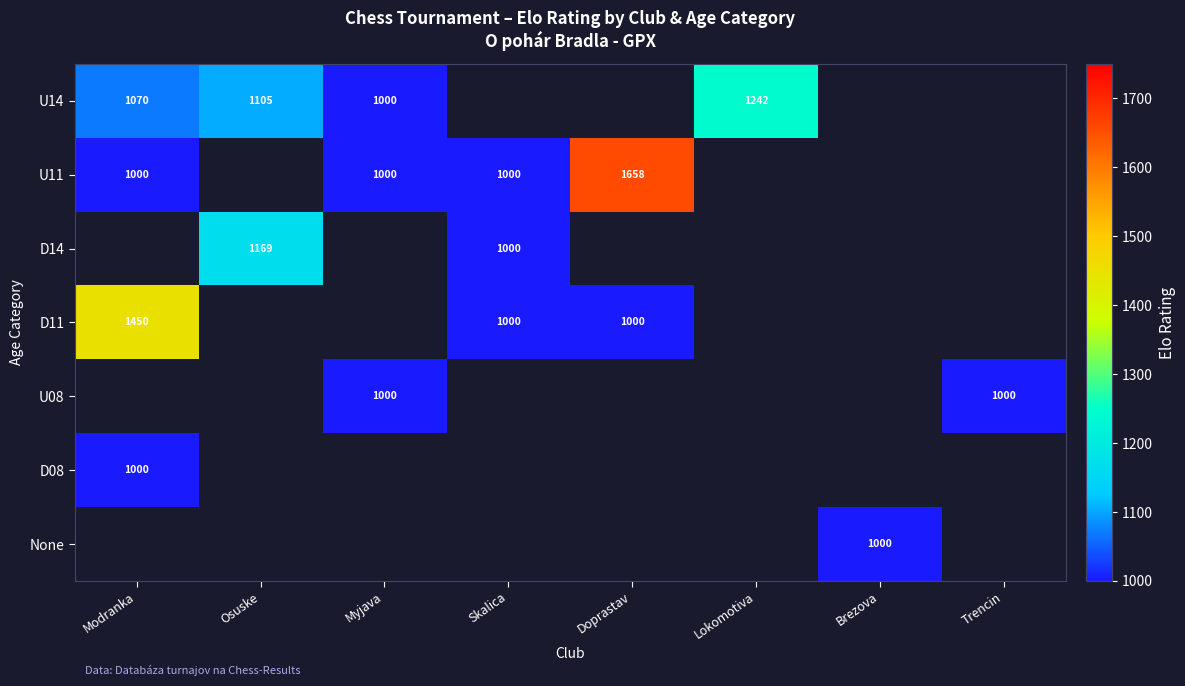

What is the sum of the U14 values at Modranka and Osuske?

2175